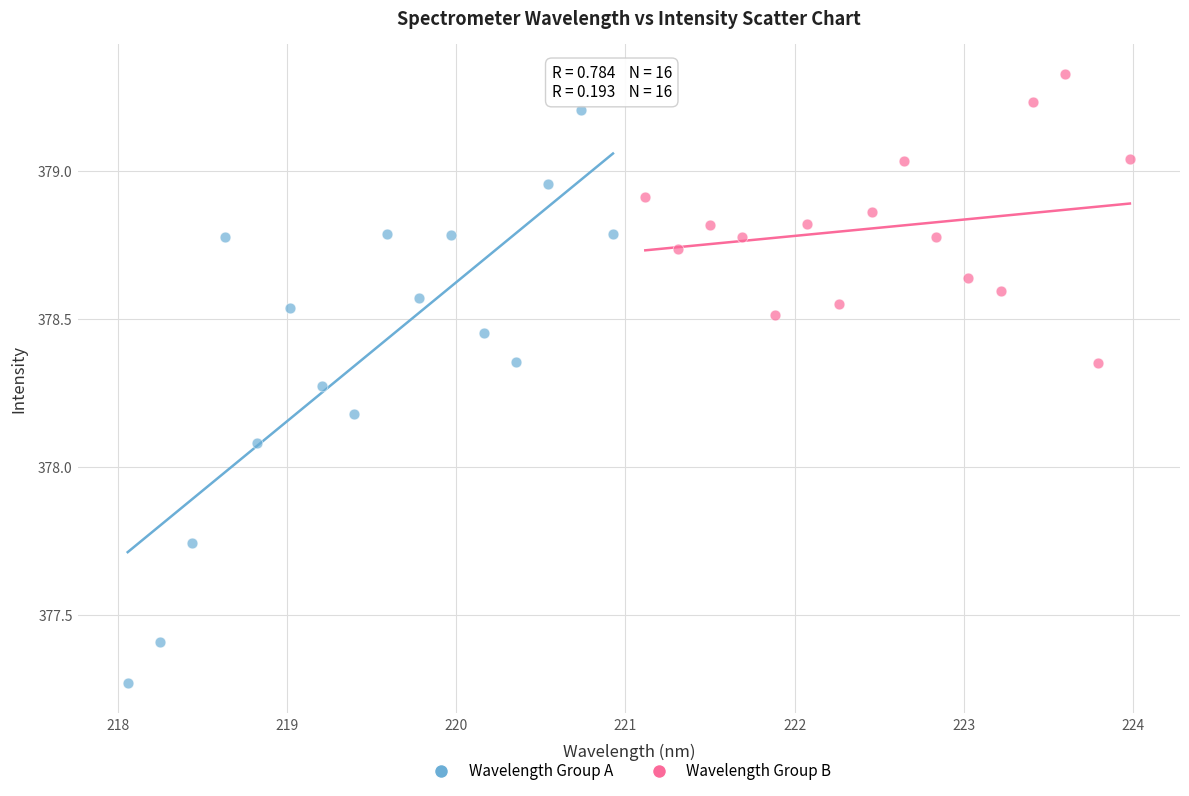

Which series has the largest Y range (max minus min)?

Wavelength Group A